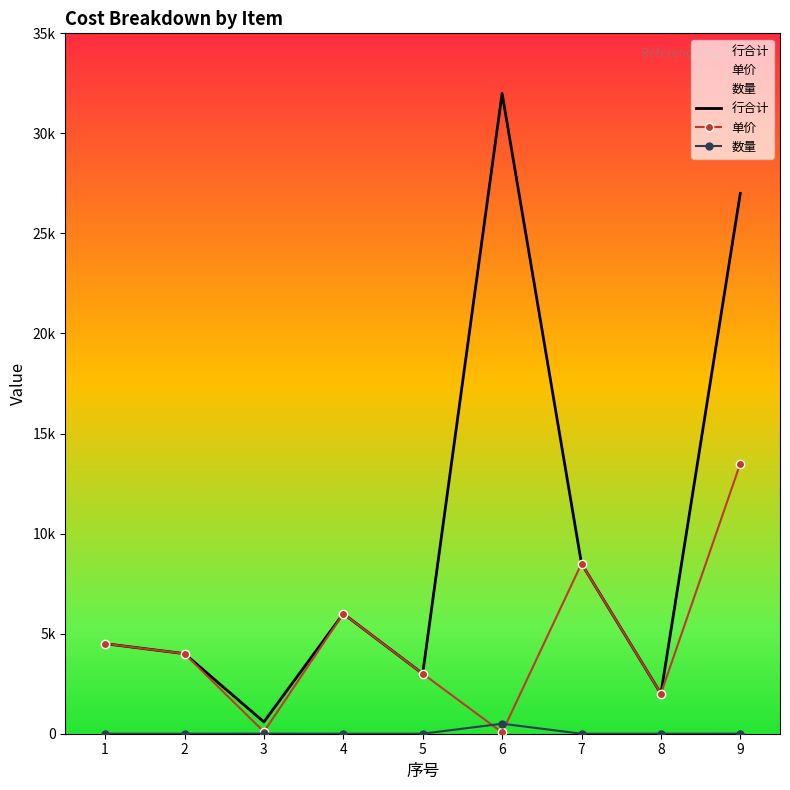

At 8, list the series in order from smallest to largest.

数量, 行合计, 单价